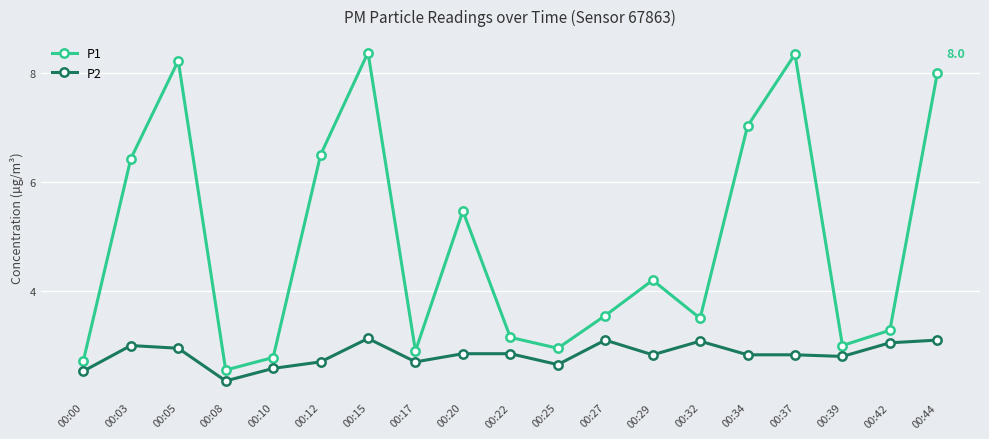

How many lines are shown in the chart?

2